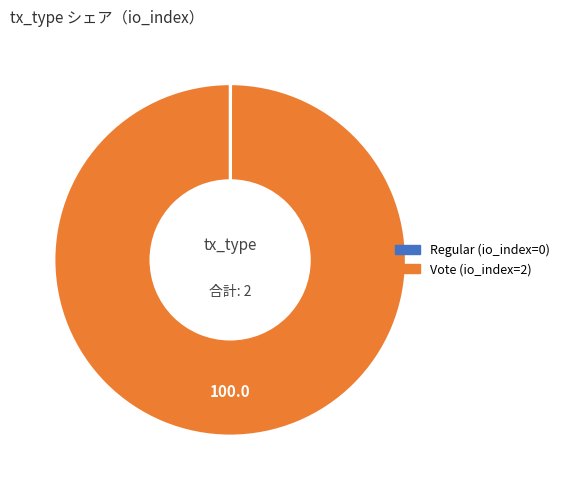

What is the largest slice in the pie chart?

Vote